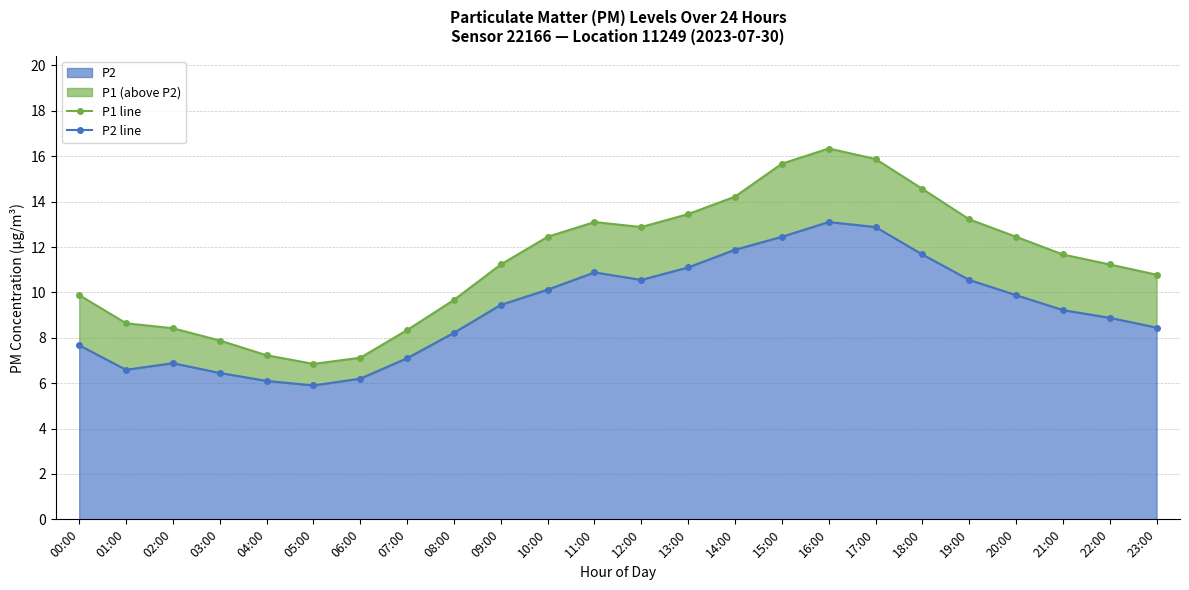

List the series in order of their overall mean, lowest first.

P2 line, P1 line